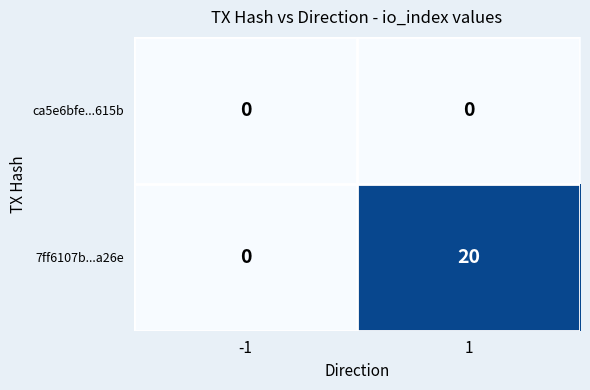

What is the greatest value displayed?

20